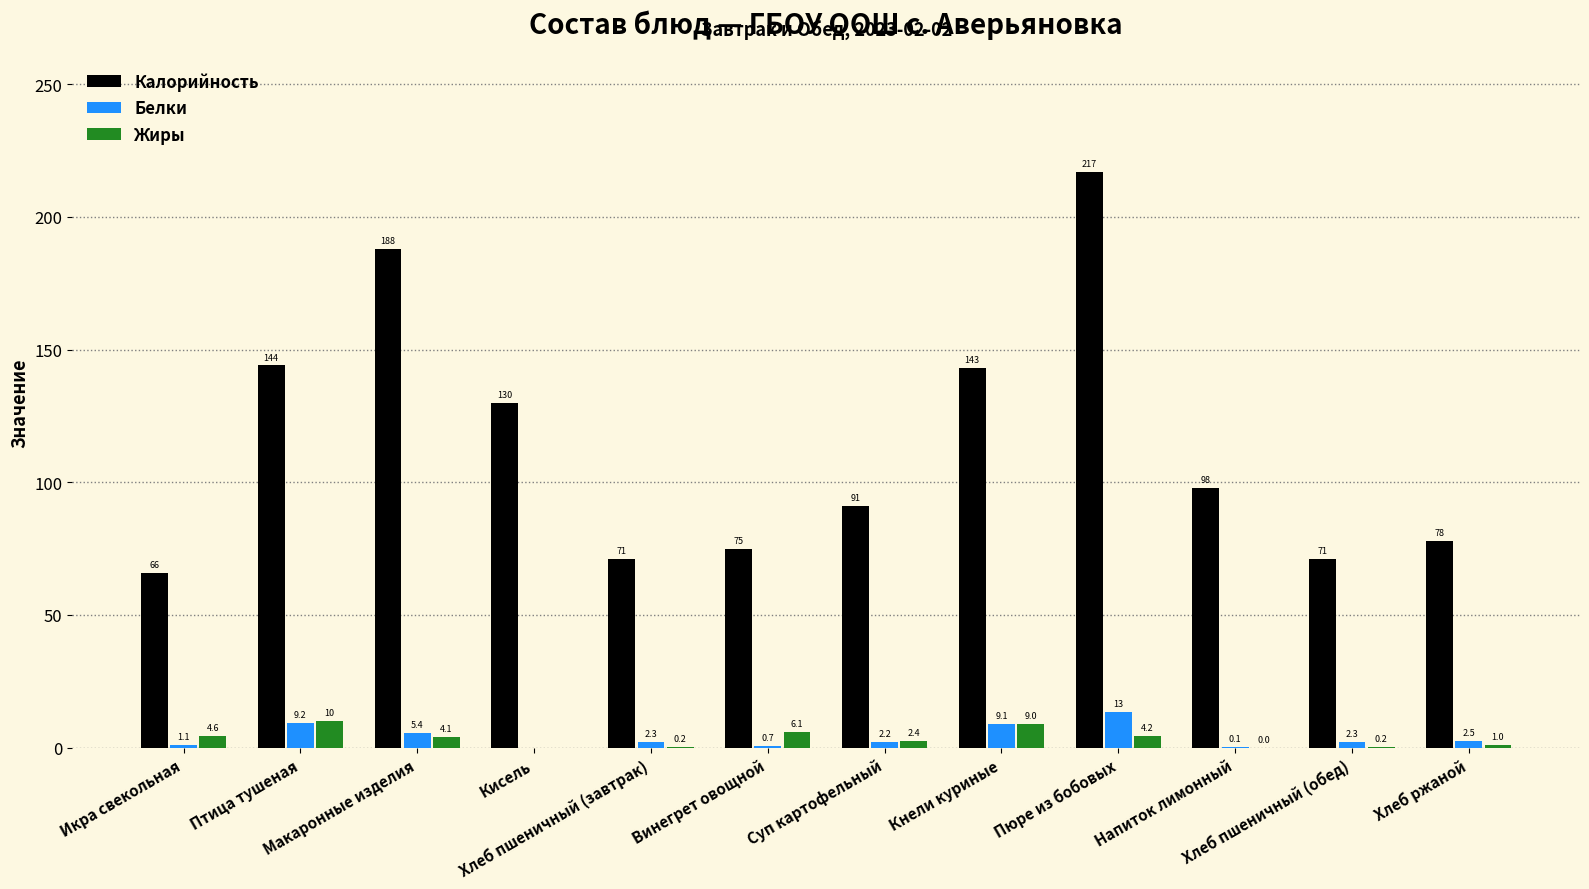

Count the number of categories in the chart.

12